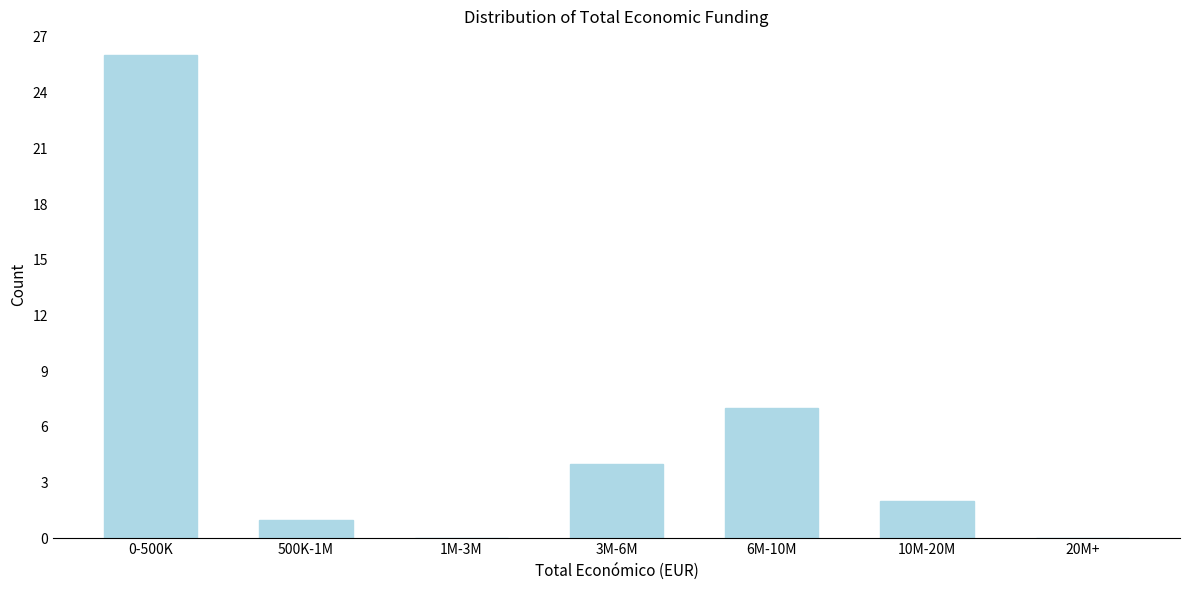

Reading left to right, list all the values displayed in this chart.

0-500K=26	500K-1M=1	1M-3M=0	3M-6M=4	6M-10M=7	10M-20M=2	20M+=0